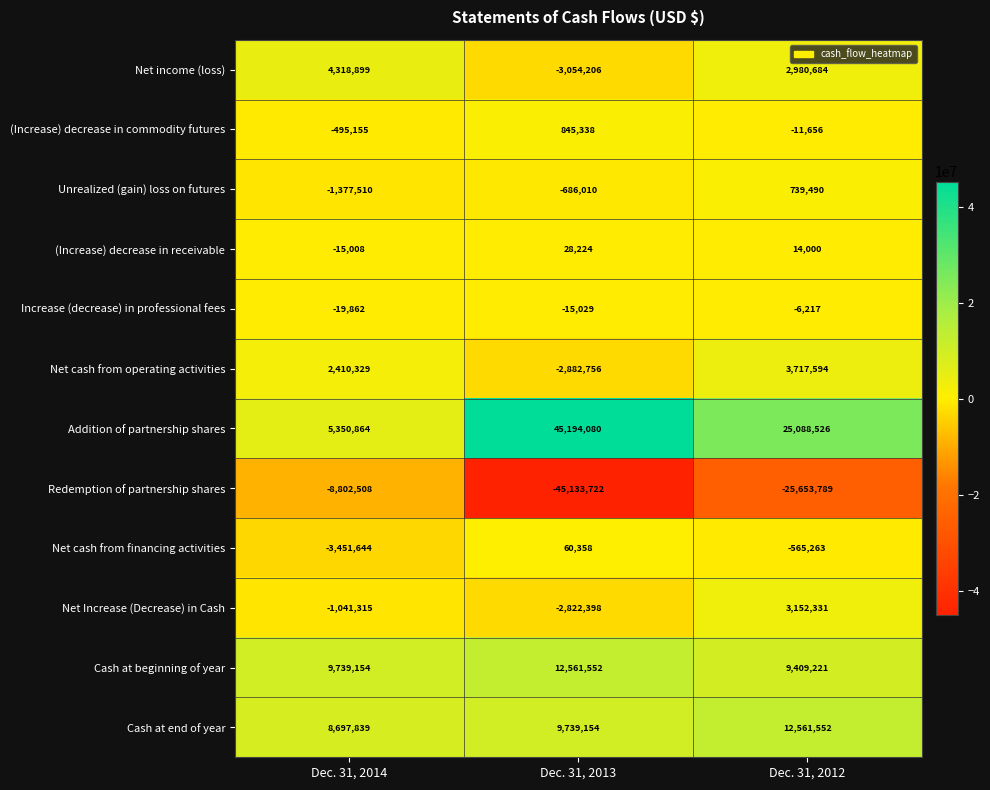

What is the average value of the Redemption of partnership shares series?

-26530006